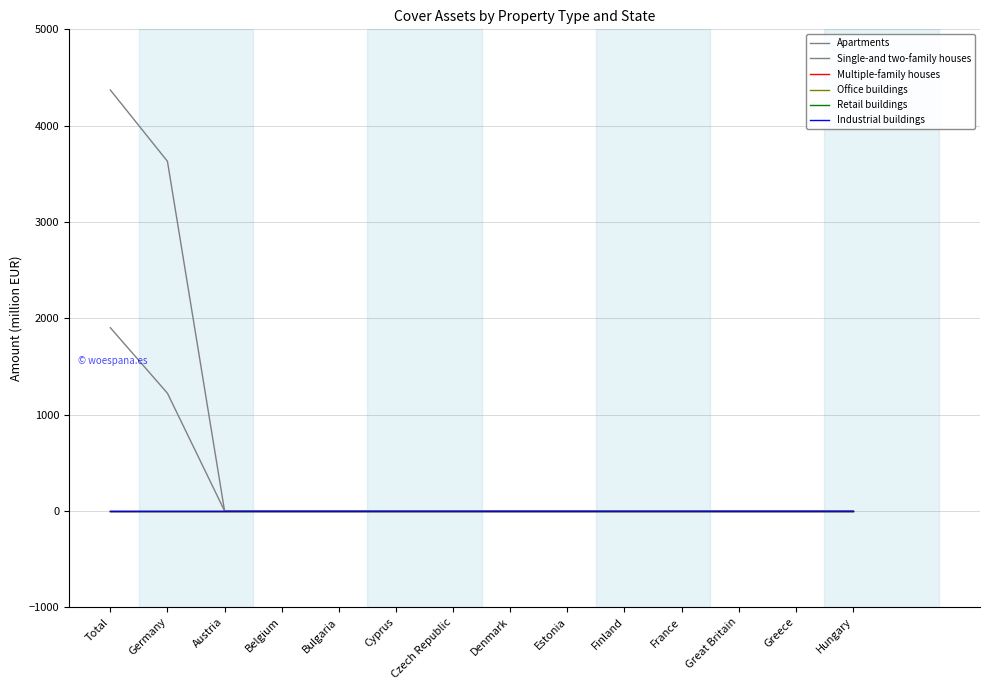

True or false: Industrial buildings and Single-and two-family houses cross at least once.

False